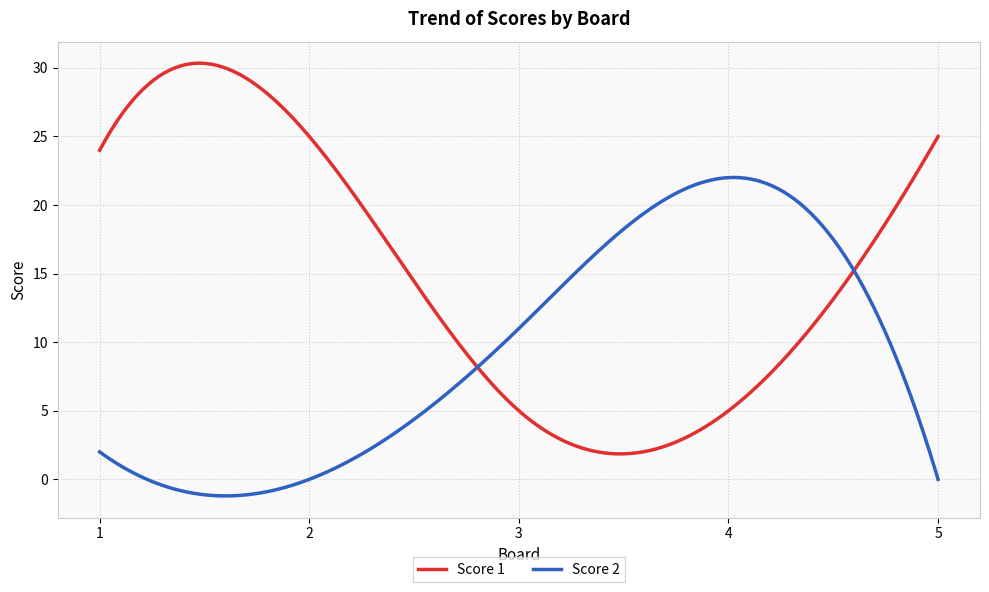

What is the maximum value shown in the chart?

30.3